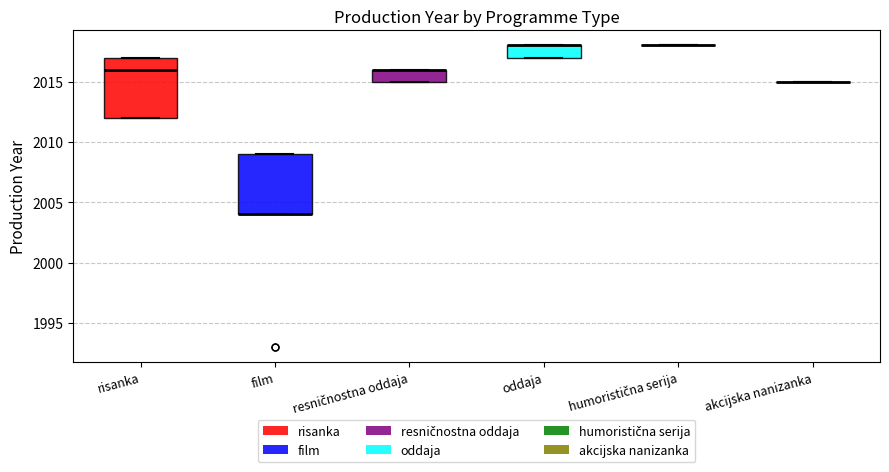

Reading left to right, read every box against the y-axis: the position of its median line, the range the box covers, and the ends of its whiskers. The values are not printed on the chart, so give them approximately, as read against the axis.

risanka: median 2016, box 2012 to 2017, whiskers 2012 to 2017
film: median 2004 (drawn on the box's lower edge), box 2004 to 2009, whiskers 2004 to 2009
resničnostna oddaja: median 2016 (drawn on the box's upper edge), box 2015 to 2016, whiskers 2015 to 2016
oddaja: median 2018 (drawn on the box's upper edge), box 2017 to 2018, whiskers 2017 to 2018
humoristična serija: box collapsed to a line at 2018, whiskers 2018 to 2018
akcijska nanizanka: box collapsed to a line at 2015, whiskers 2015 to 2015